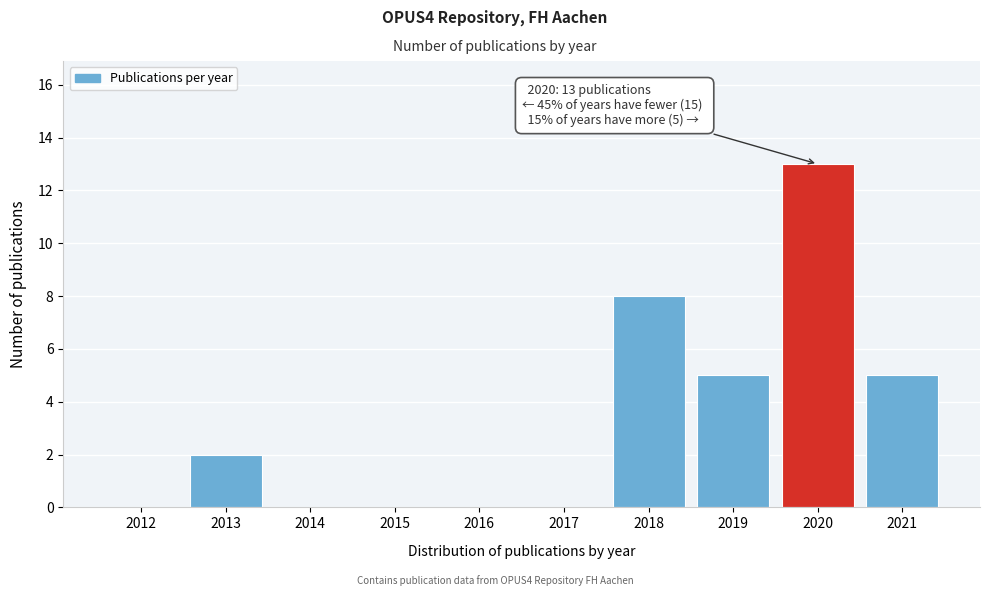

Reading left to right, transcribe all the data shown in this chart.

2012=0	2013=2	2014=0	2015=0	2016=0	2017=0	2018=8	2019=5	2020=13	2021=5